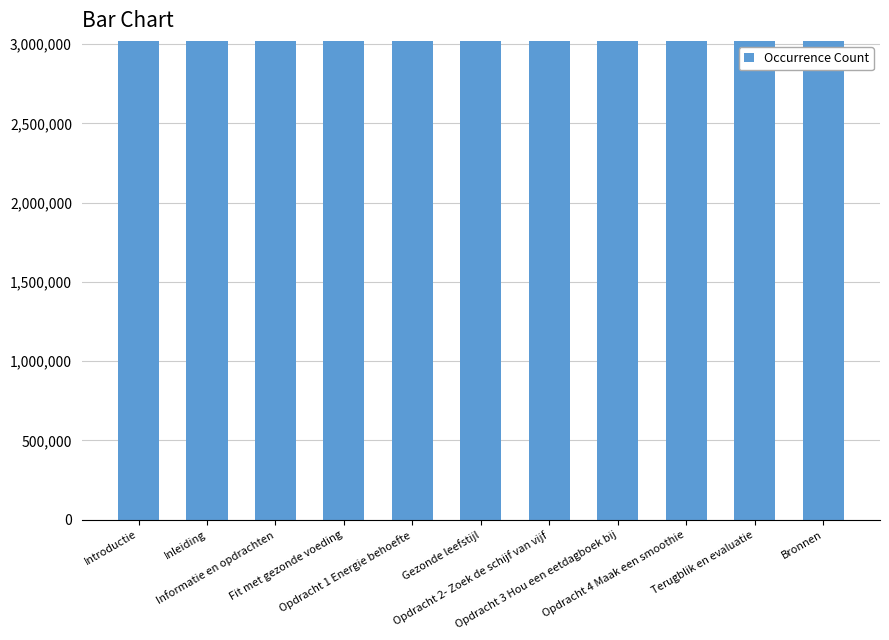

What is the ratio of the value at Inleiding to the value at Opdracht 3 Hou een eetdagboek bij?

1.0